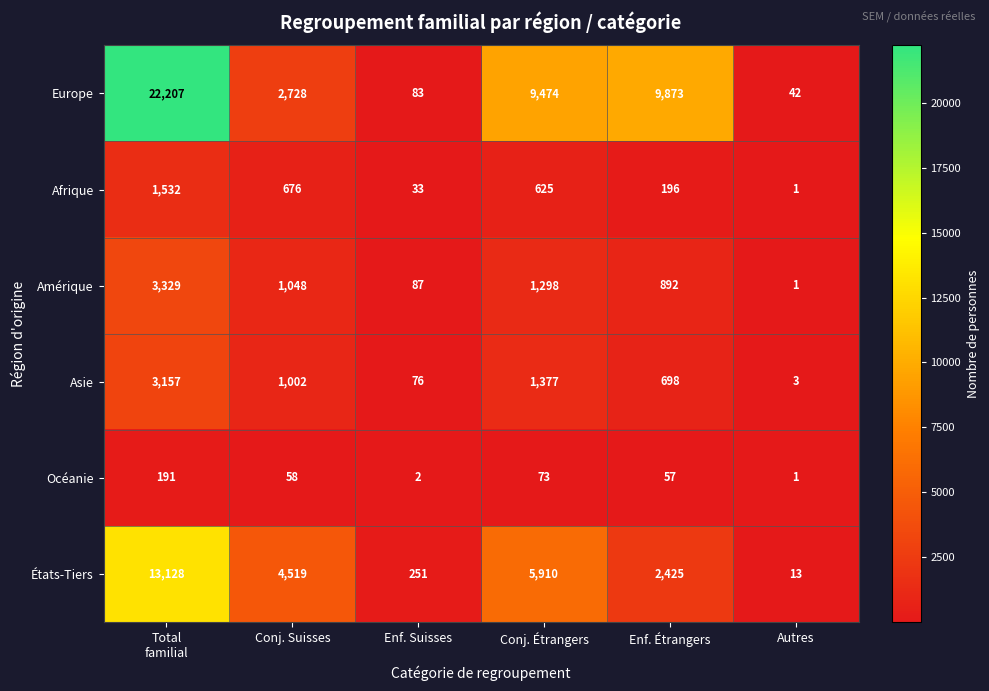

What is the difference between the maximum and minimum values in the États-Tiers series?

13115